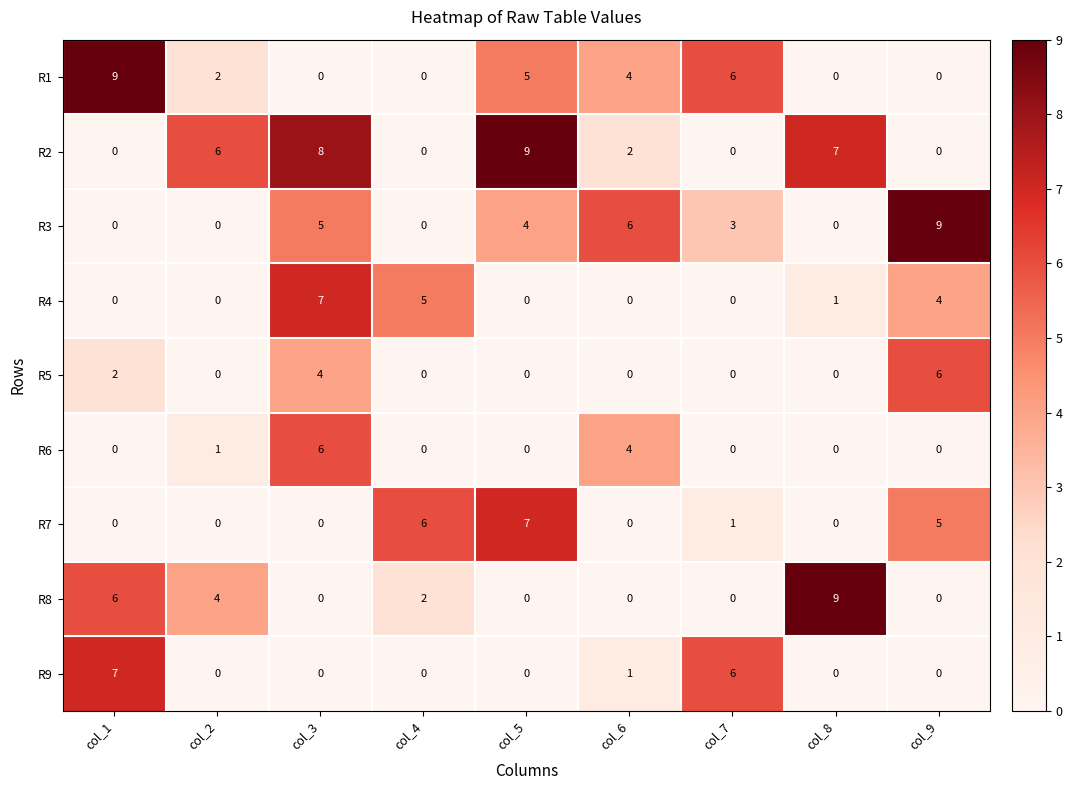

At which label is R6 closest to 3?

col_6